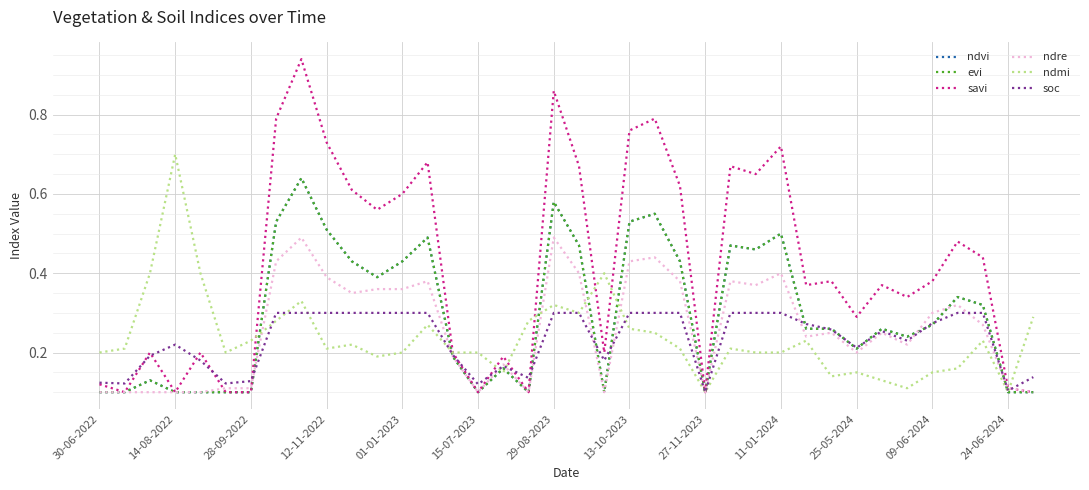

Is this an area chart (filled region under the line)?

No